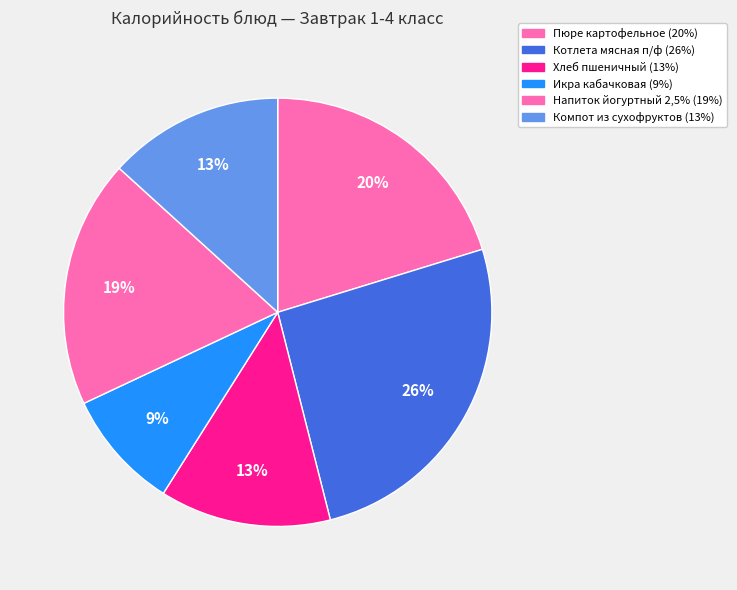

Count the number of slices in the pie.

6